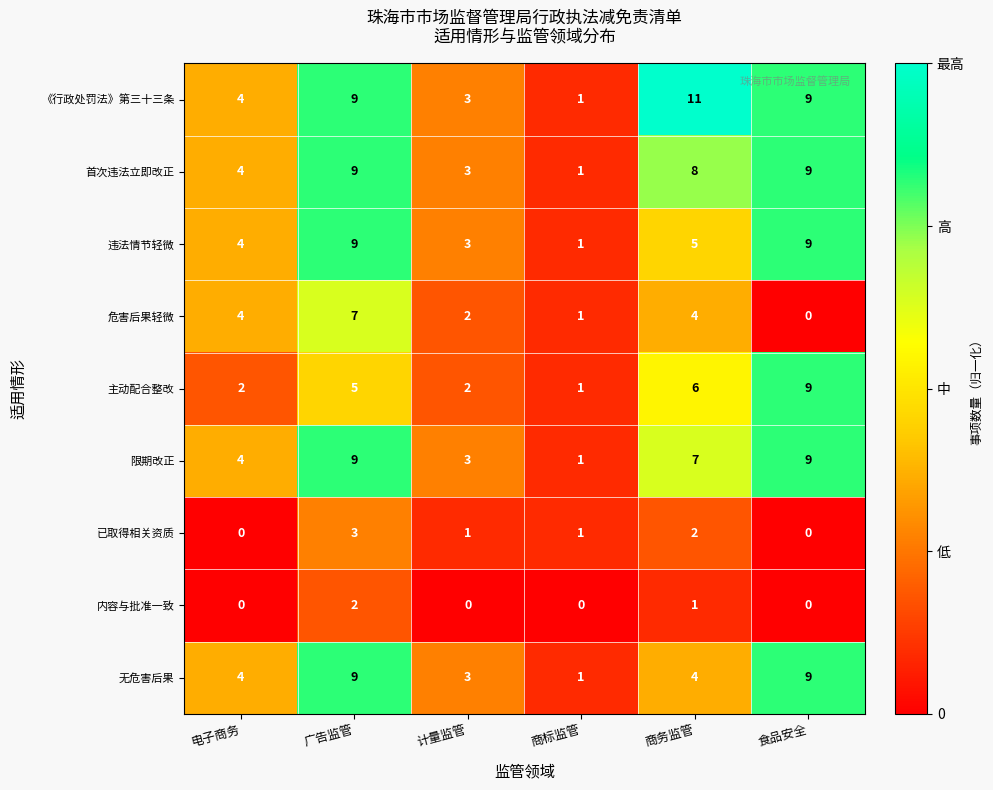

Count the 已取得相关资质 values in the range 0 to 2.

5